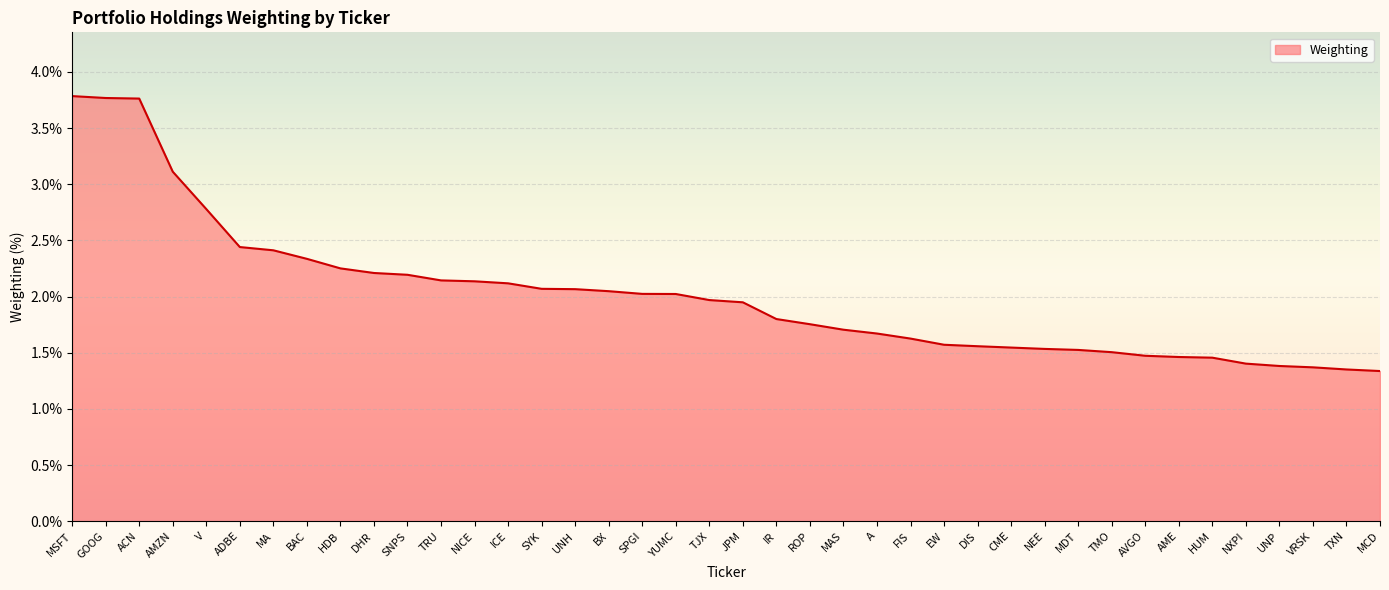

How many series are shown in this chart?

1